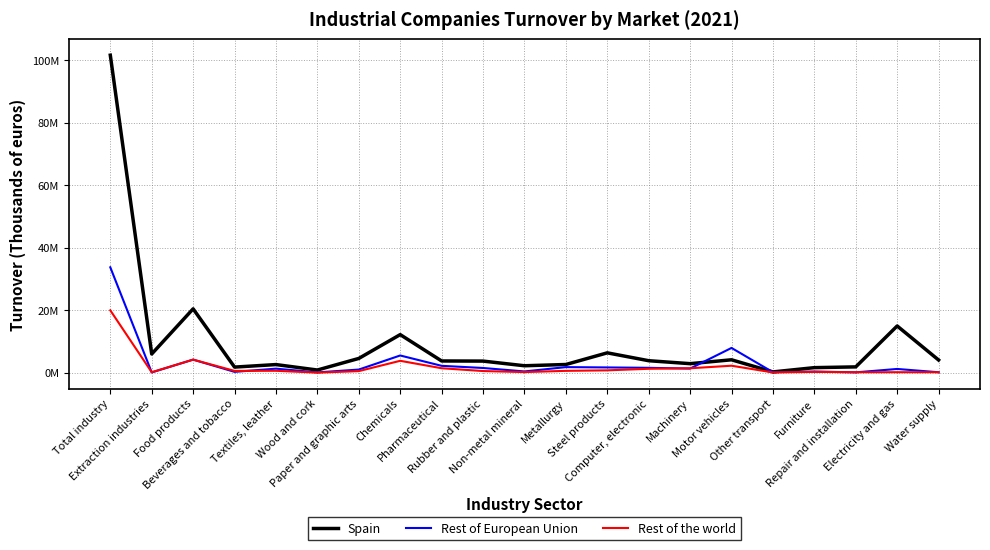

What is the total value across all series at Extraction industries?

6369185